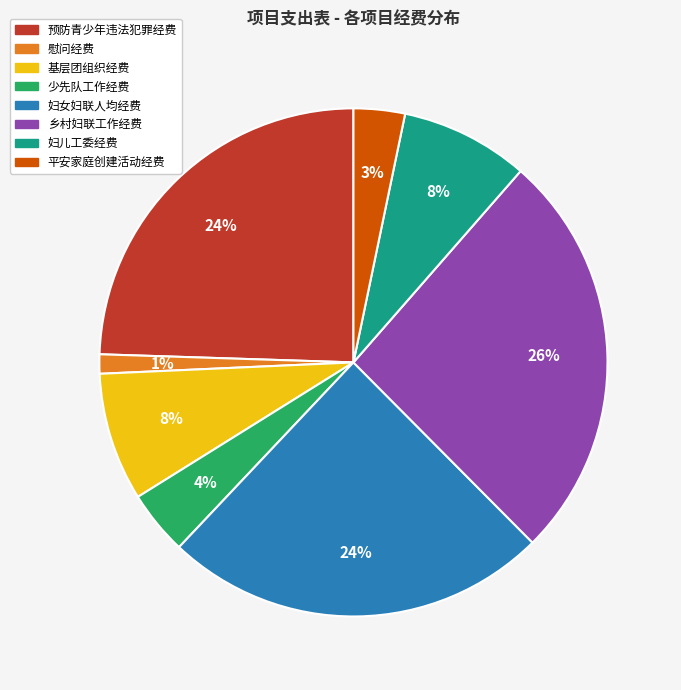

Does 基层团组织经费 account for over 50% of the chart?

No